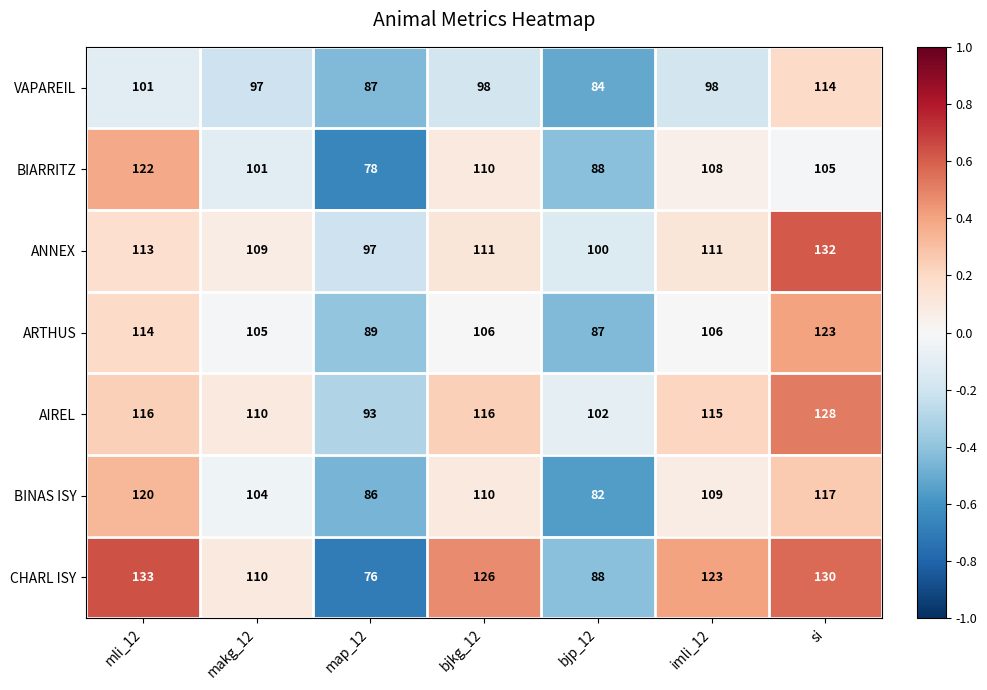

True or false: VAPAREIL has a value of 114 at si.

True